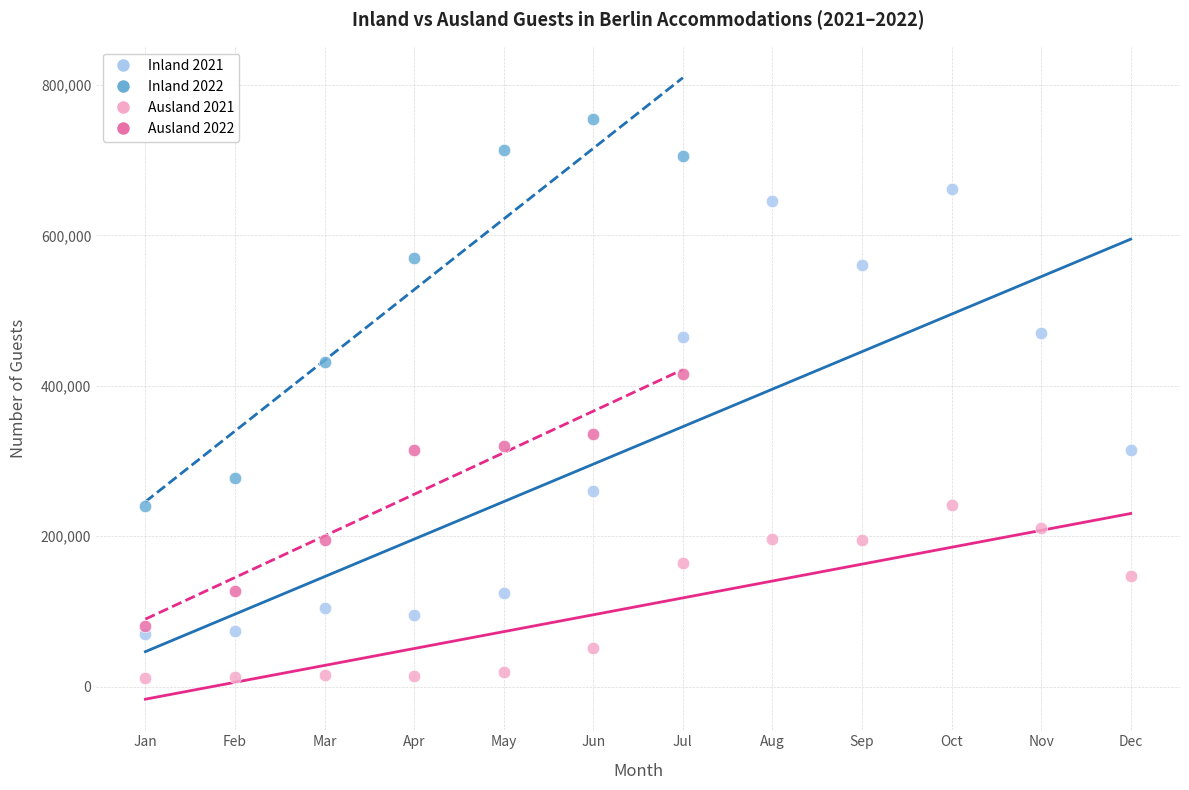

Which series has the widest spread of Y values?

Inland 2021